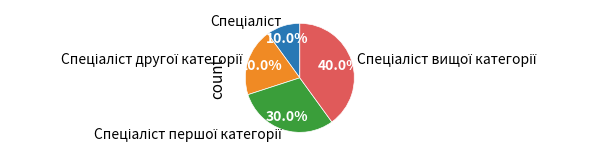

Is there a majority slice in this chart?

No